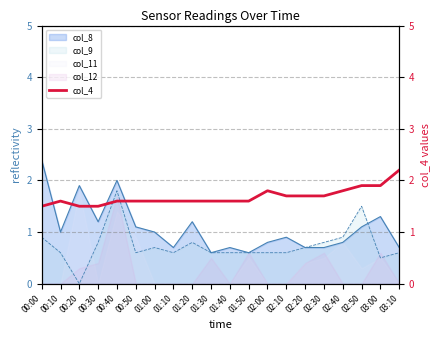

How many interior local peaks (higher than both neighbors) does the data have?

2